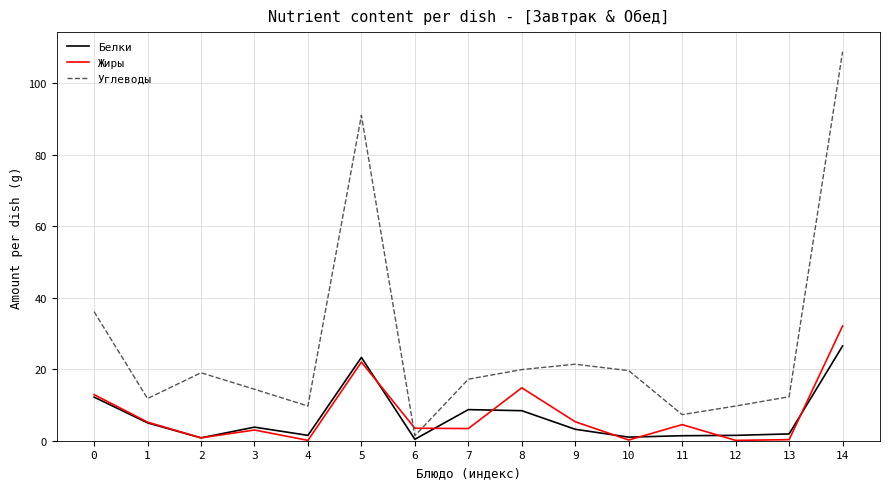

At which label does Белки reach its peak?

14